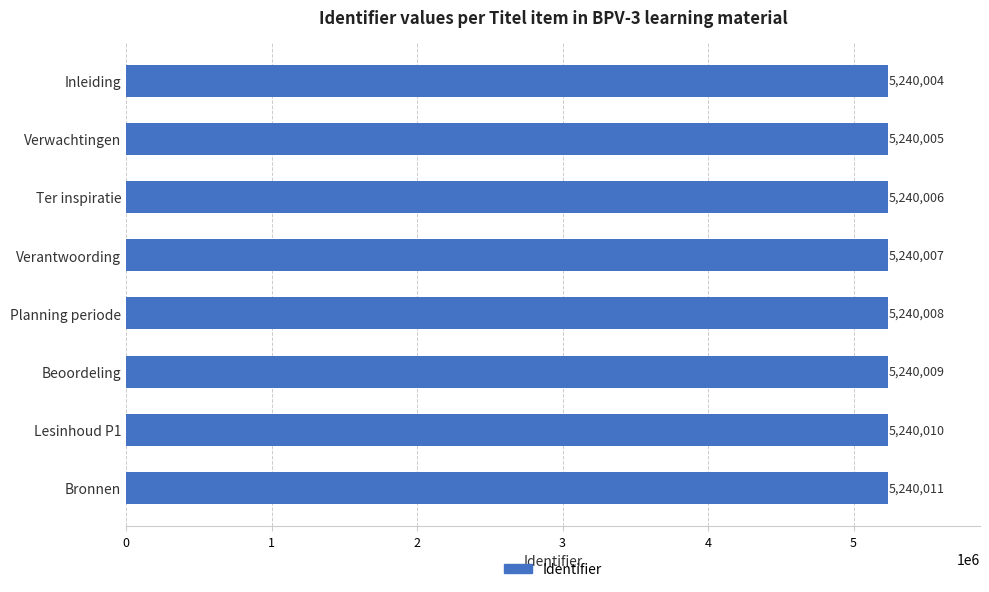

How many values are between 5240006 and 5240010?

5